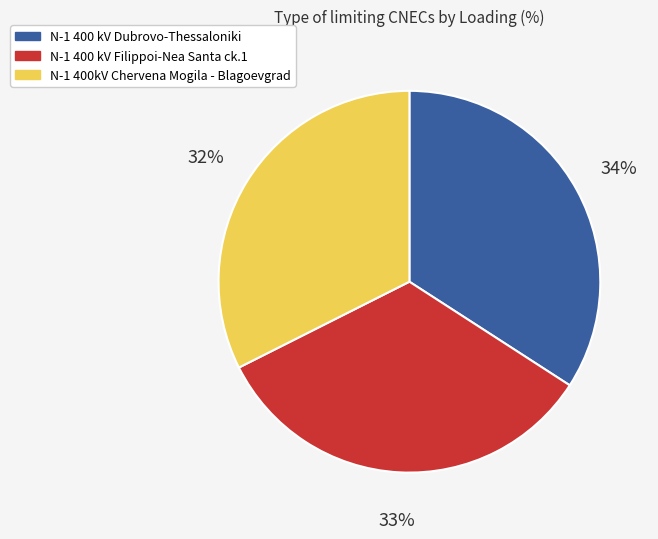

To the nearest percent, what is the average slice percentage?

33%